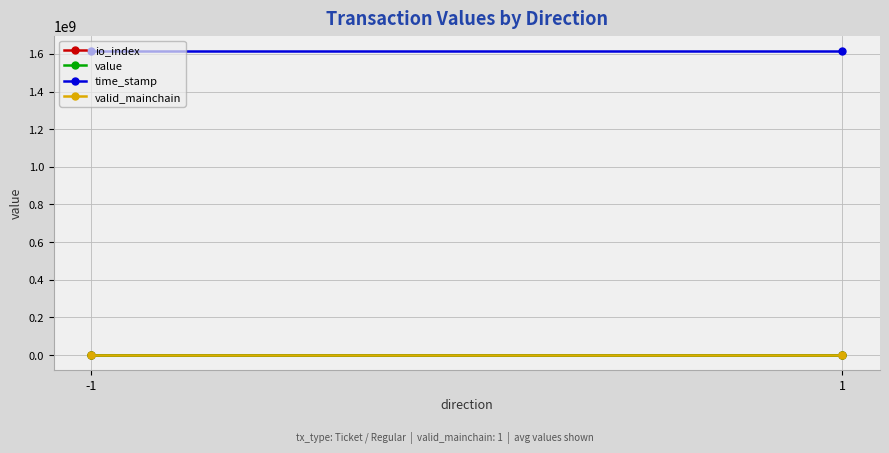

Reading right to left, list all the values displayed in this chart.

io_index: 1=0.5	-1=0.5
value: 1=42.3	-1=42.3
time_stamp: 1=1616688130.0	-1=1616688205.0
valid_mainchain: 1=1.0	-1=1.0